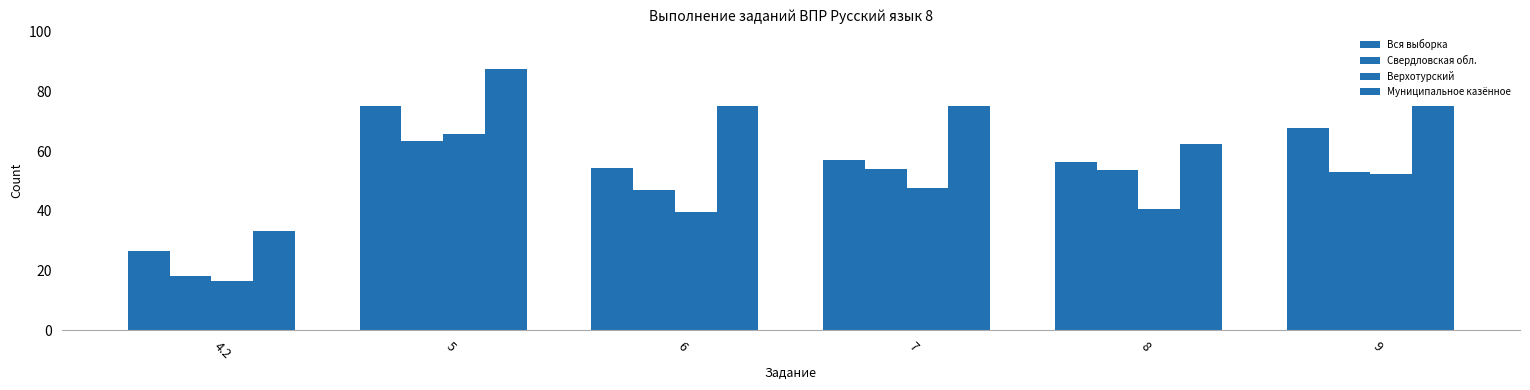

Count the number of data series in this chart.

4